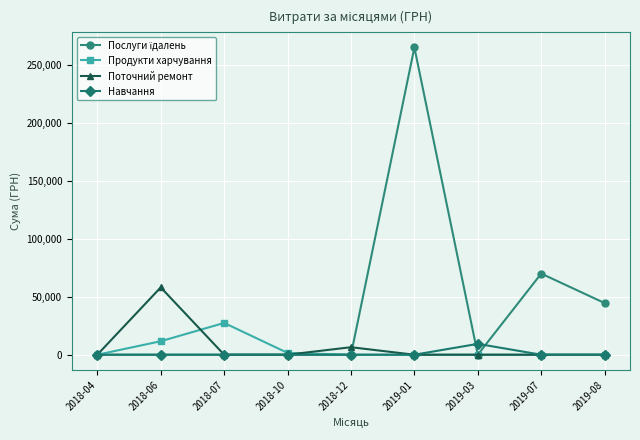

True or false: Навчання has more than 0 points higher than both neighbors.

True